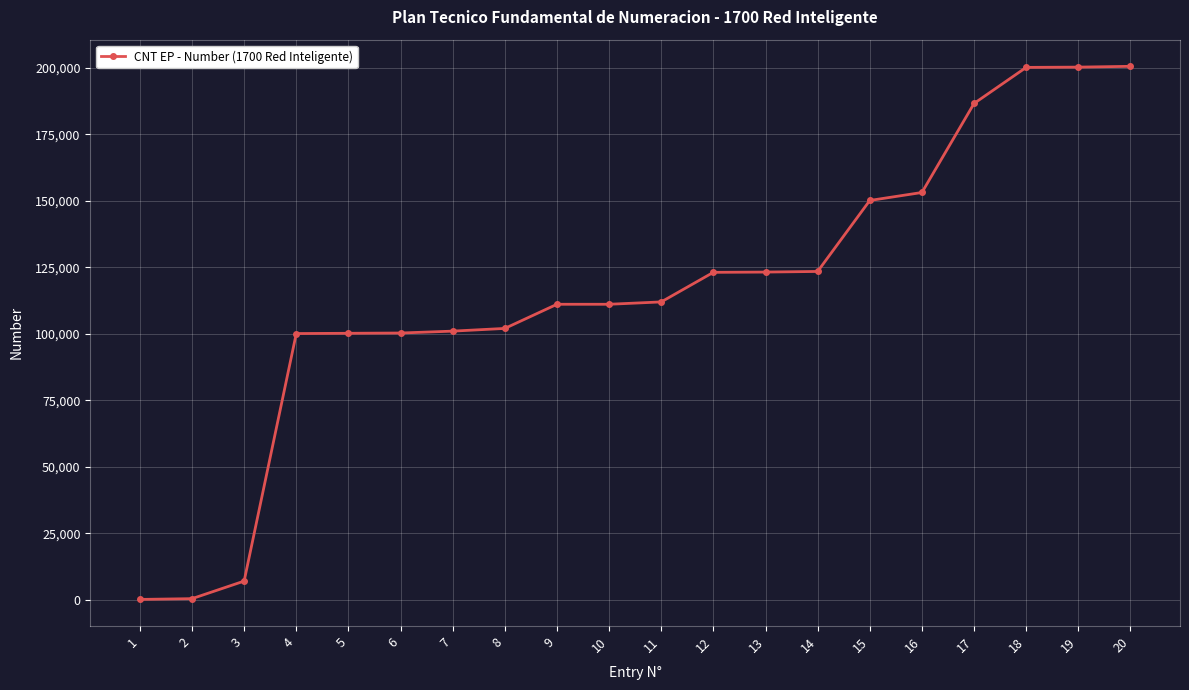

What is the average value?

115311